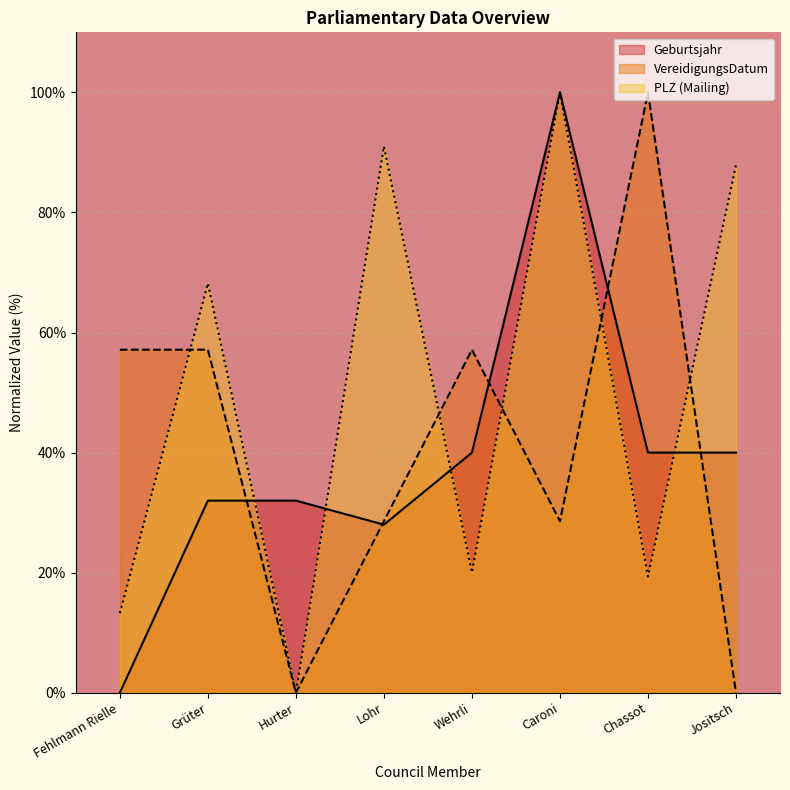

The VereidigungsDatum series shows 101.7 at Grüter. True or false?

False